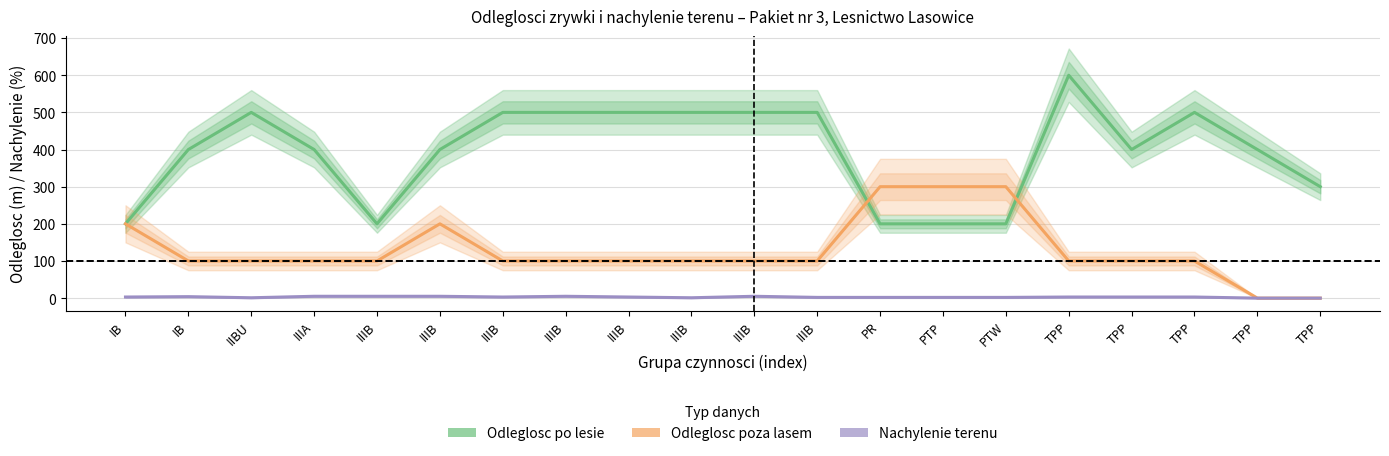

At which category does Odleglosc po lesie reach its first local valley?

IIIB